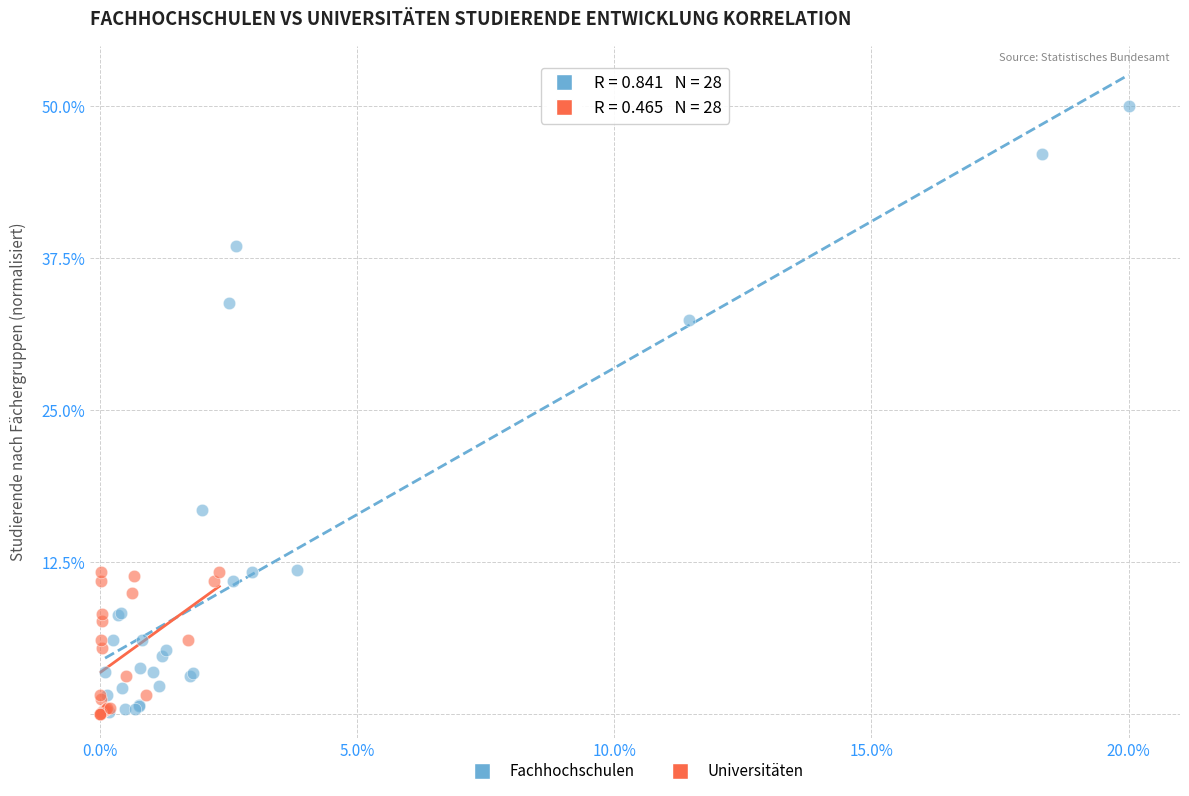

What are all the series names shown in the legend?

Fachhochschulen, Universitäten